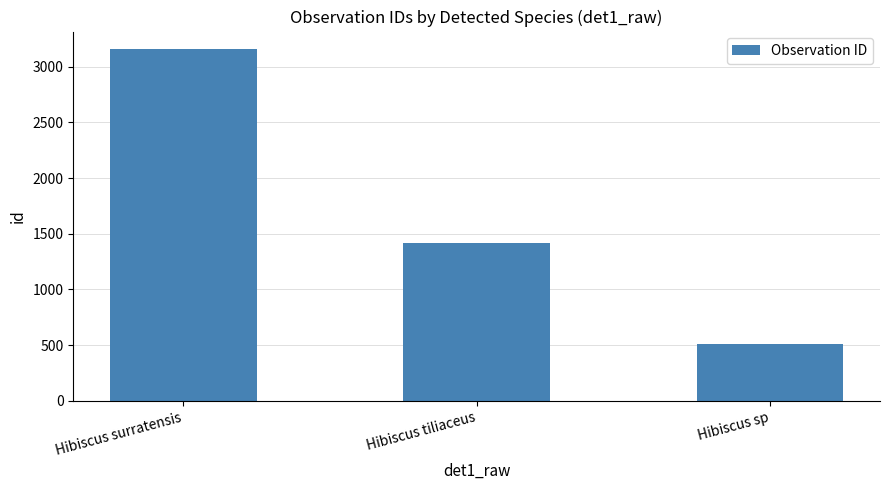

Count the number of categories in the chart.

3